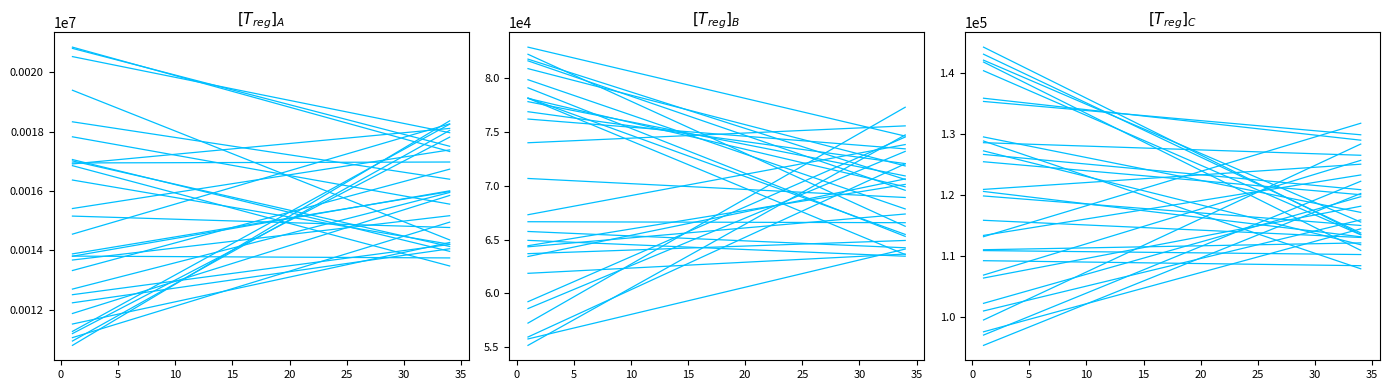

Which series has the widest spread of values?

Кол-во